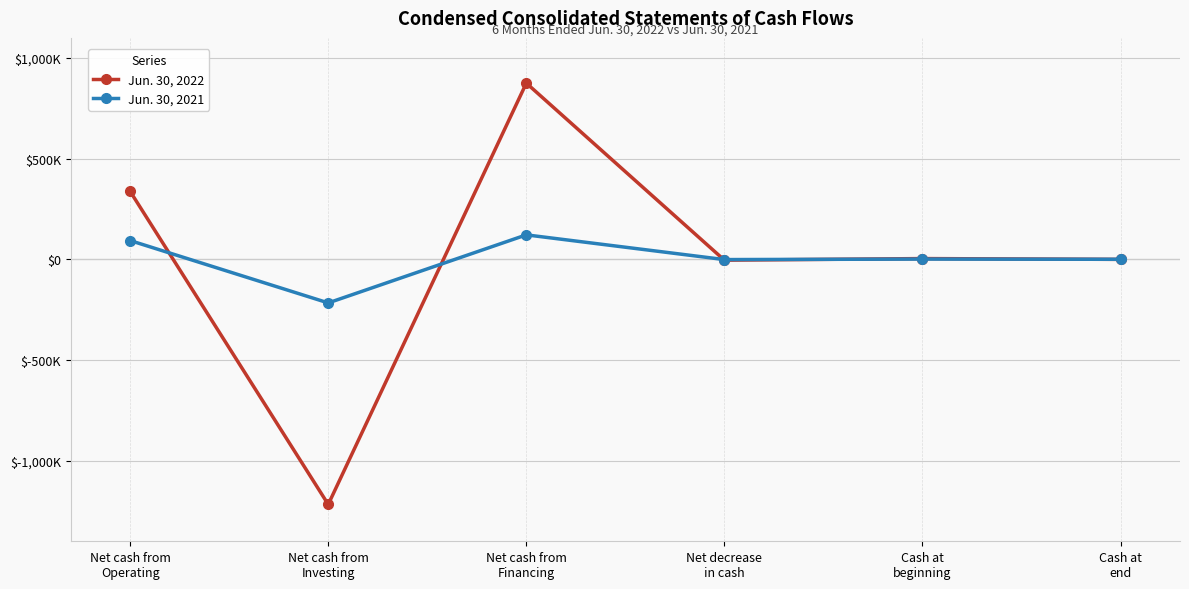

At which category does Jun. 30, 2022 reach its first local valley?

Net cash from
Investing